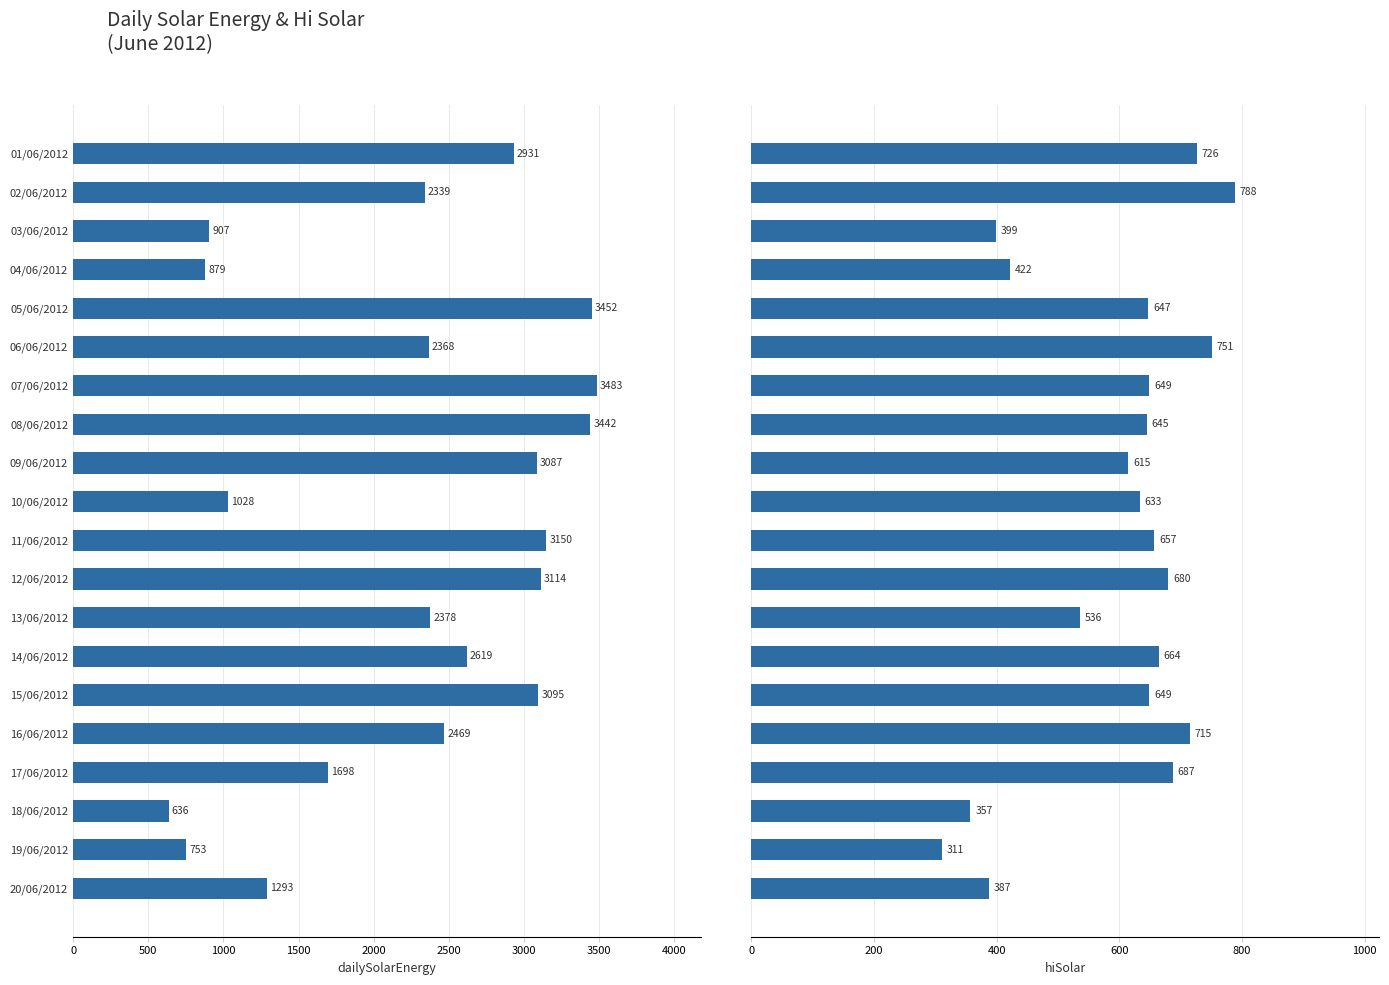

What position from the left is 07/06/2012?

7